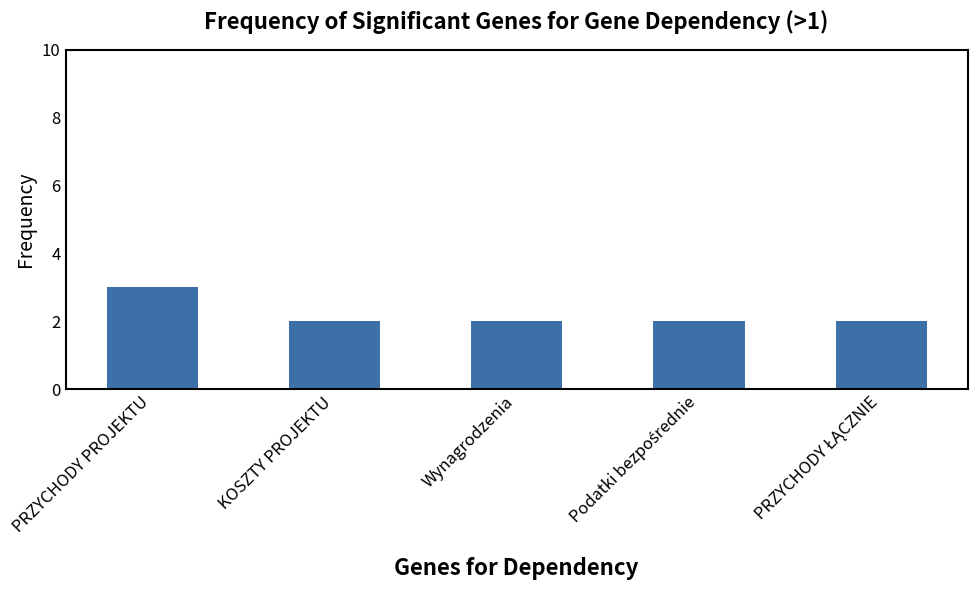

What position from the left is KOSZTY PROJEKTU?

2